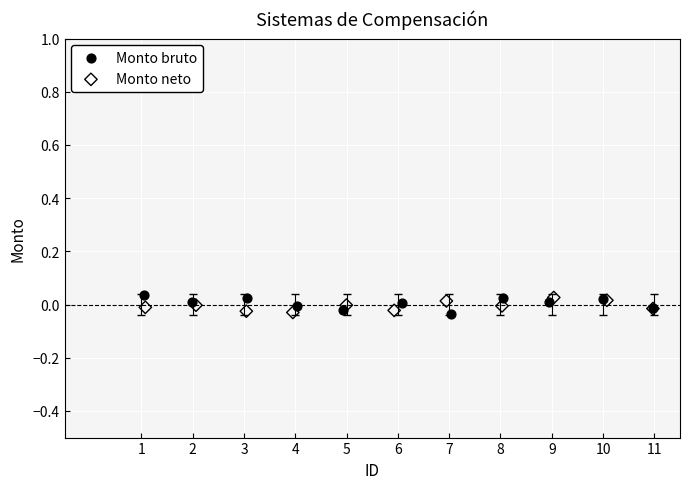

What are all the series names shown in the legend?

Monto bruto, Monto neto